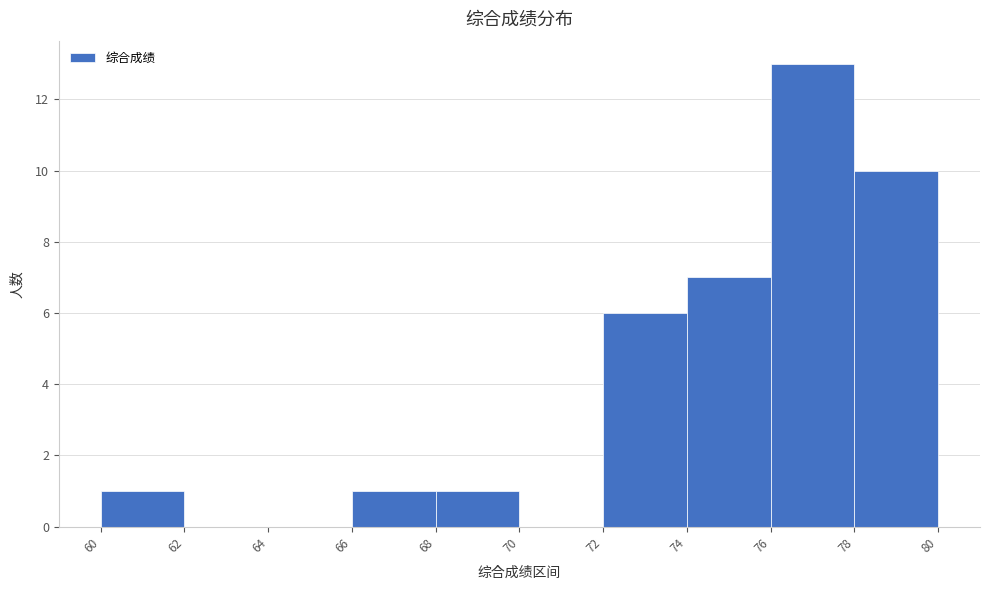

Which range on the x-axis has the tallest bar?

76 to 78